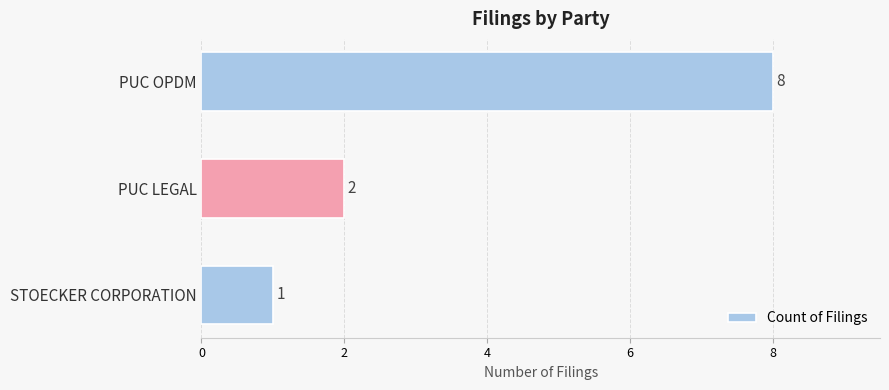

What is the greatest value displayed?

8